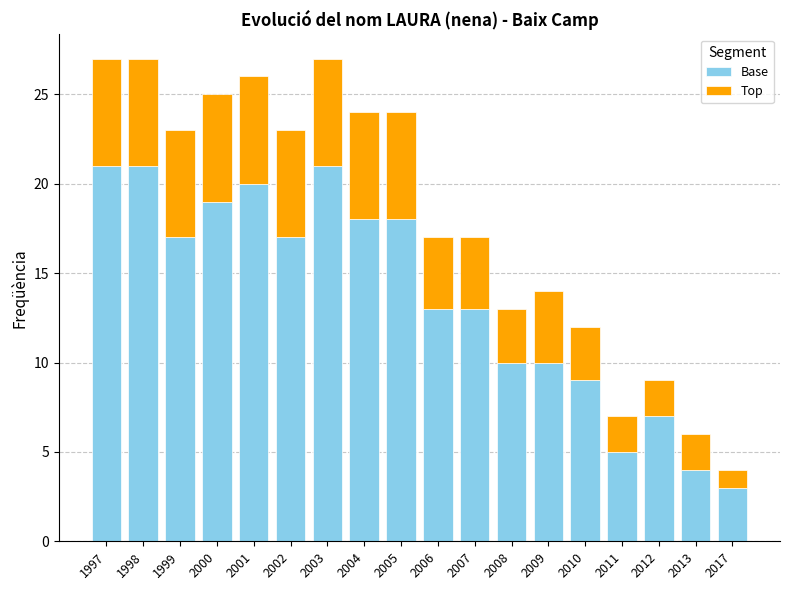

What is the sum of the Base values at 2003 and 2011?

26